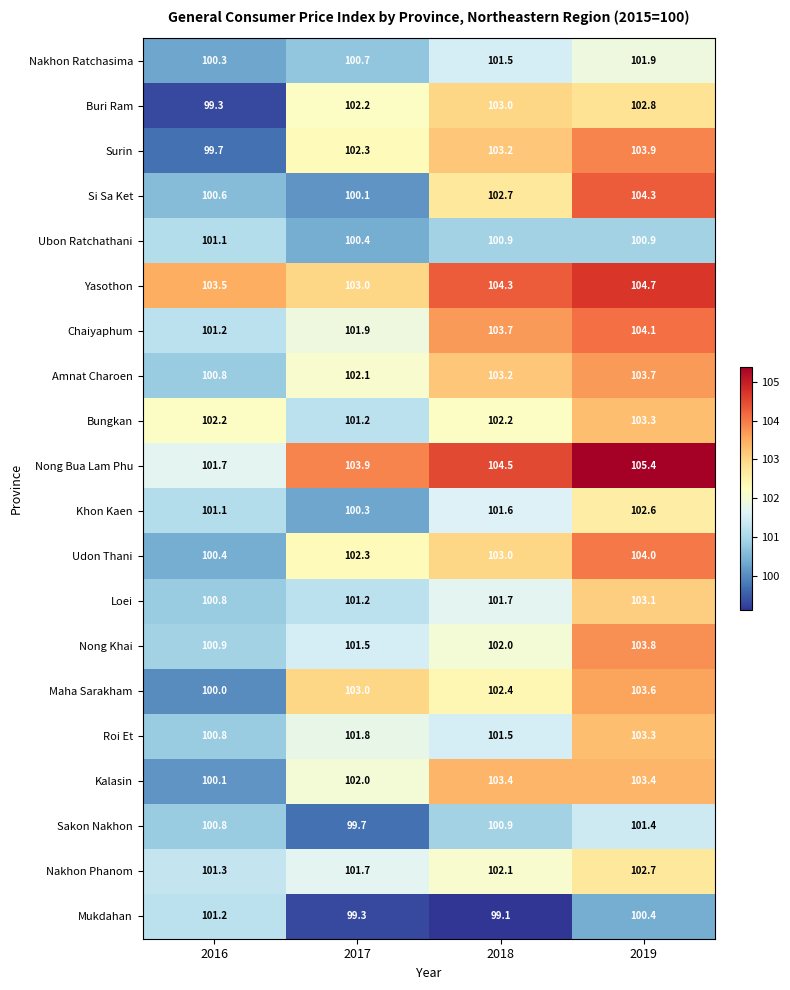

At which label is Kalasin closest to 101?

2016